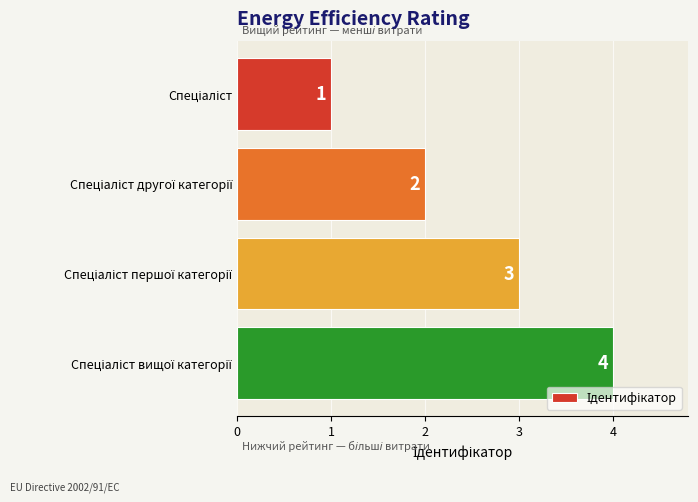

What is the maximum value shown in the chart?

4